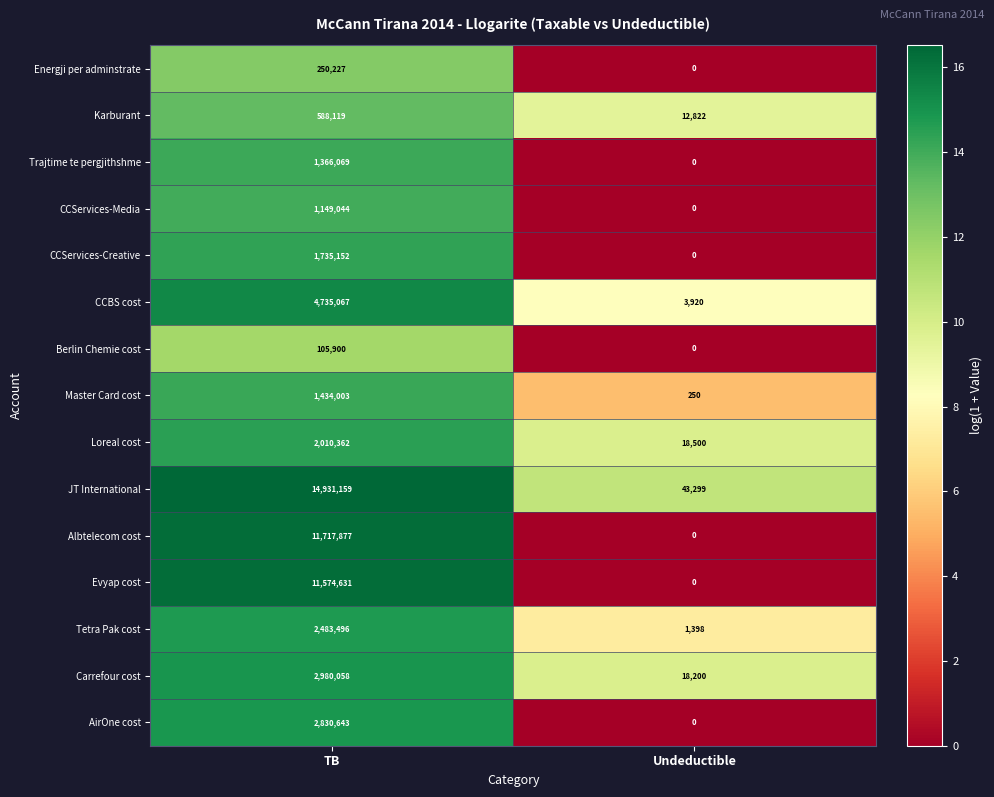

Count the number of data series in this chart.

15